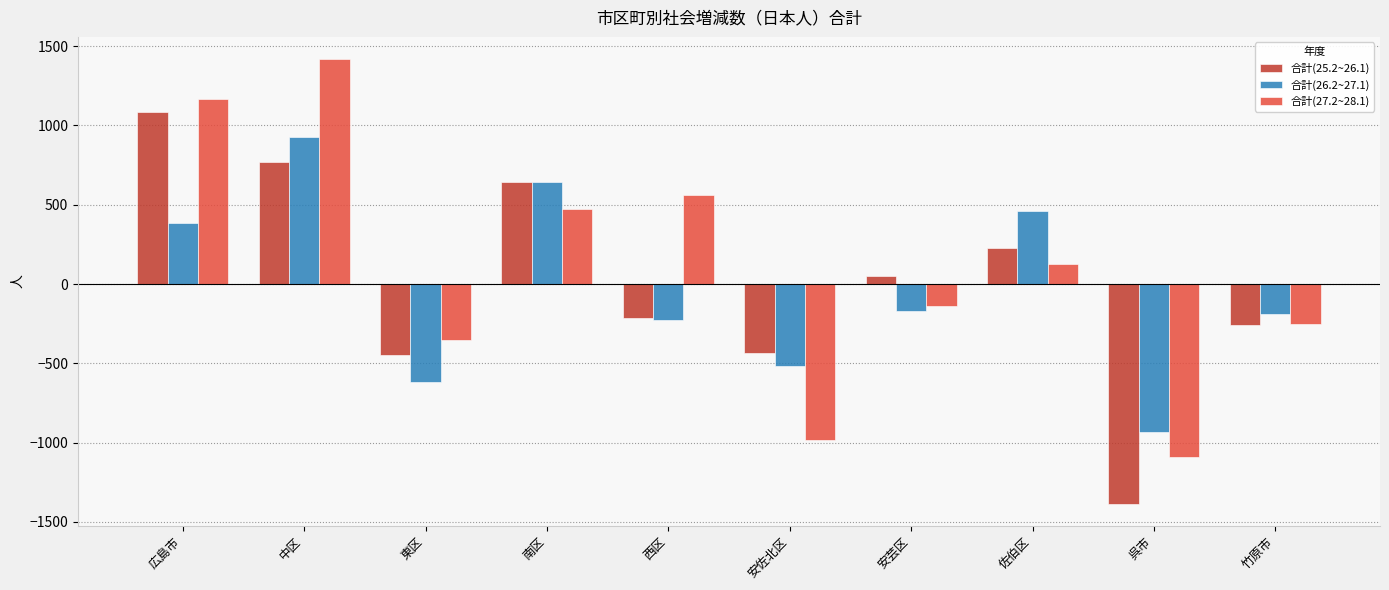

Count the number of data series in this chart.

3